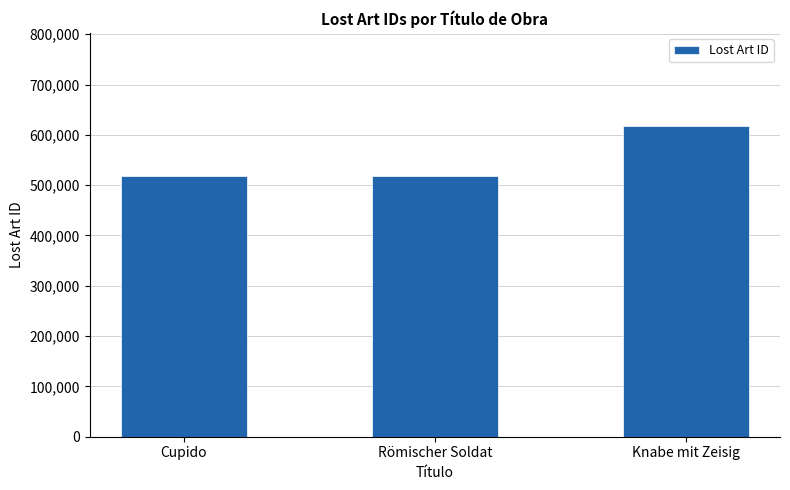

What position from the left is Römischer Soldat?

2